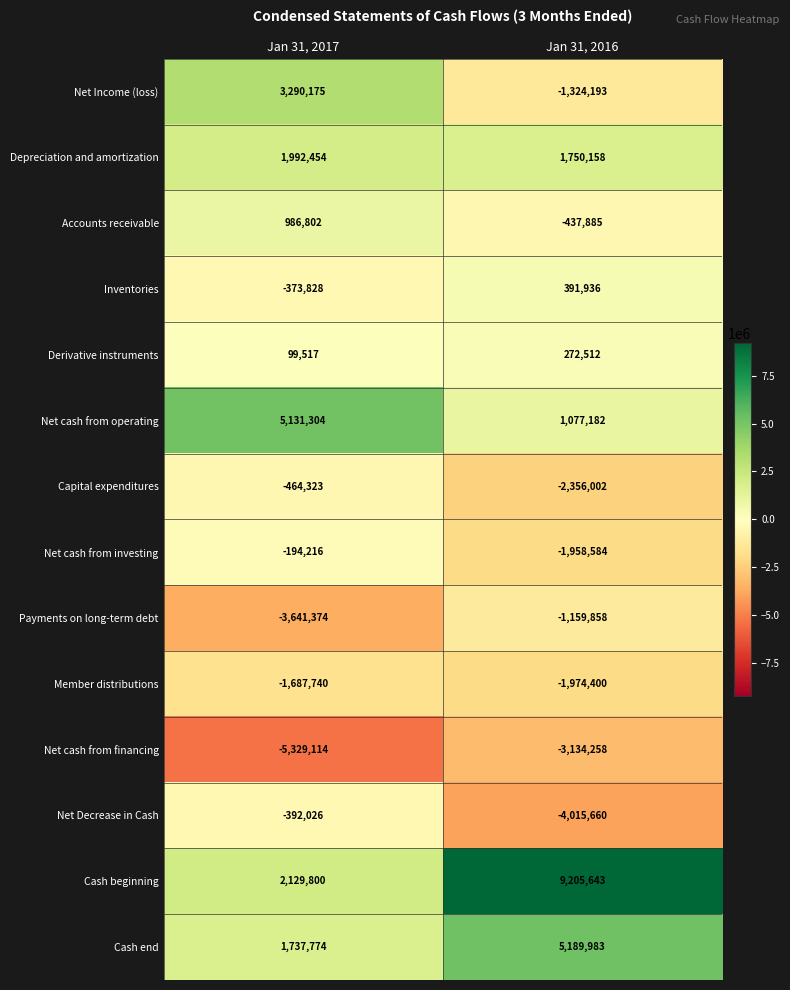

Reading right to left, what are all the values shown in this chart?

Net Income (loss): Jan 31, 2016=-1324193	Jan 31, 2017=3290175
Depreciation and amortization: Jan 31, 2016=1750158	Jan 31, 2017=1992454
Accounts receivable: Jan 31, 2016=-437885	Jan 31, 2017=986802
Inventories: Jan 31, 2016=391936	Jan 31, 2017=-373828
Derivative instruments: Jan 31, 2016=272512	Jan 31, 2017=99517
Net cash from operating: Jan 31, 2016=1077182	Jan 31, 2017=5131304
Capital expenditures: Jan 31, 2016=-2356002	Jan 31, 2017=-464323
Net cash from investing: Jan 31, 2016=-1958584	Jan 31, 2017=-194216
Payments on long-term debt: Jan 31, 2016=-1159858	Jan 31, 2017=-3641374
Member distributions: Jan 31, 2016=-1974400	Jan 31, 2017=-1687740
Net cash from financing: Jan 31, 2016=-3134258	Jan 31, 2017=-5329114
Net Decrease in Cash: Jan 31, 2016=-4015660	Jan 31, 2017=-392026
Cash beginning: Jan 31, 2016=9205643	Jan 31, 2017=2129800
Cash end: Jan 31, 2016=5189983	Jan 31, 2017=1737774